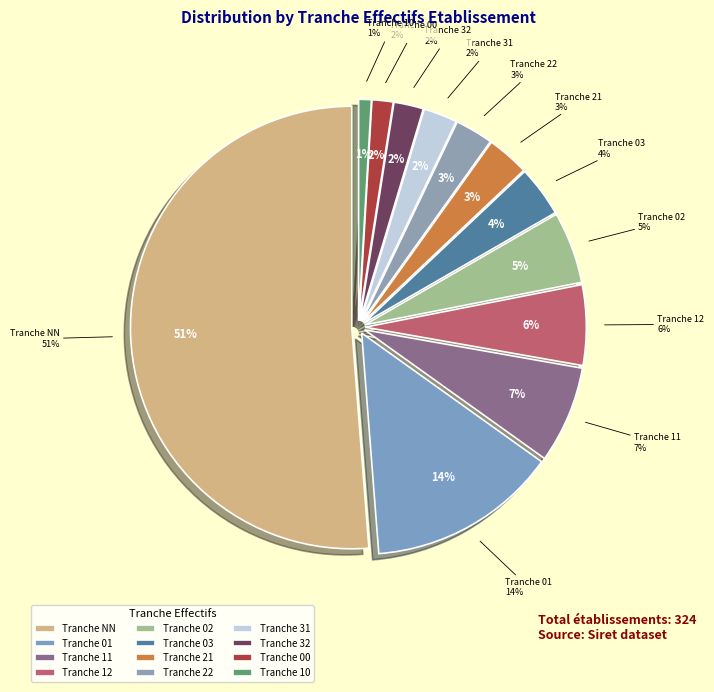

What is the largest slice in the pie chart?

NN